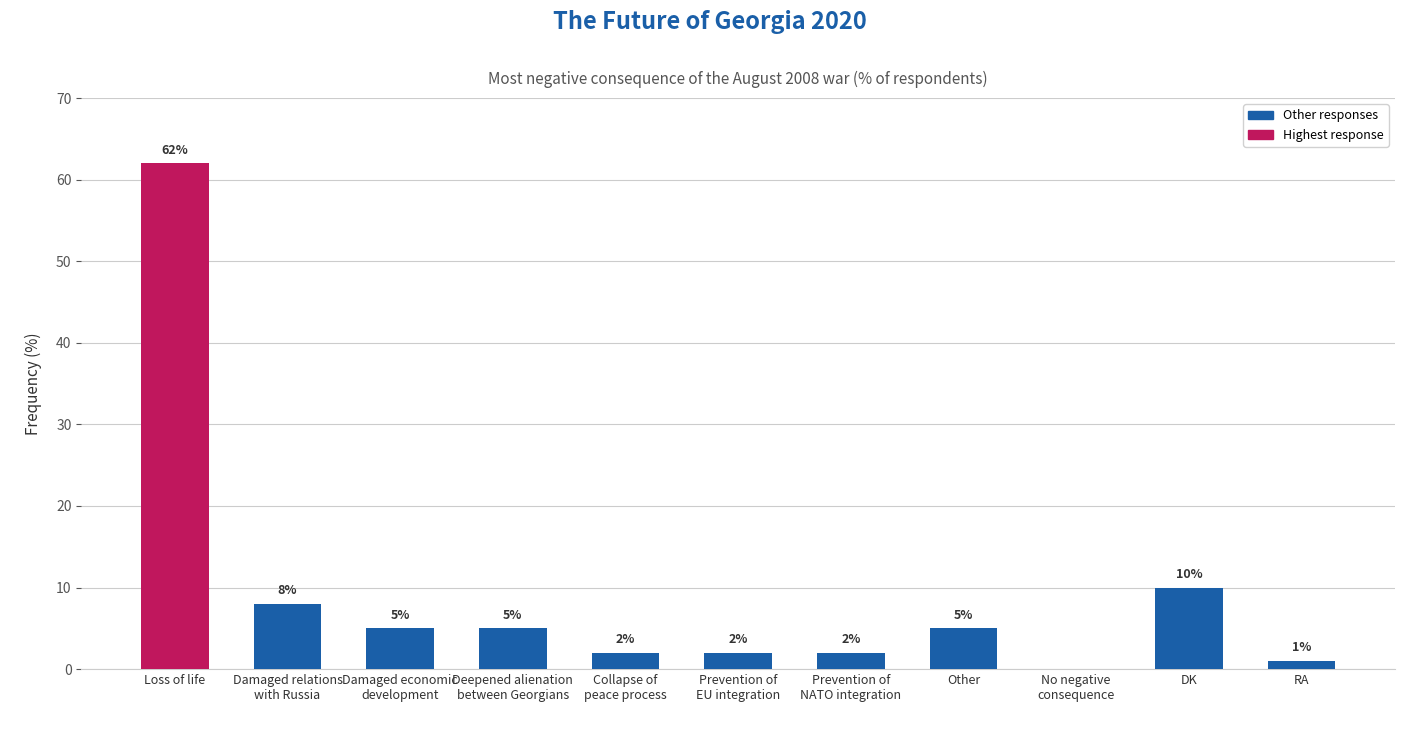

What is the maximum value shown in the chart?

62